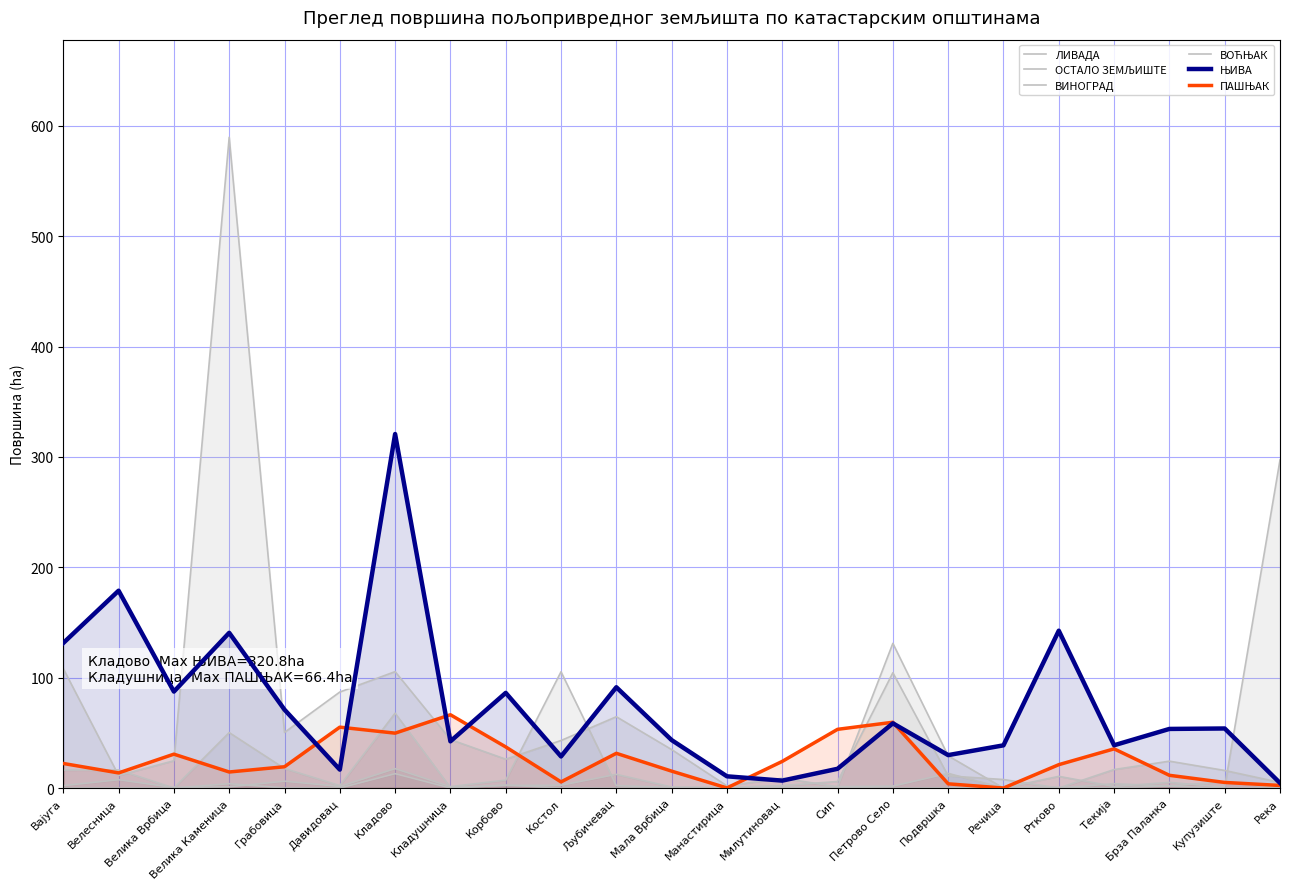

What is the sum of all ЛИВАДА values?

383.4